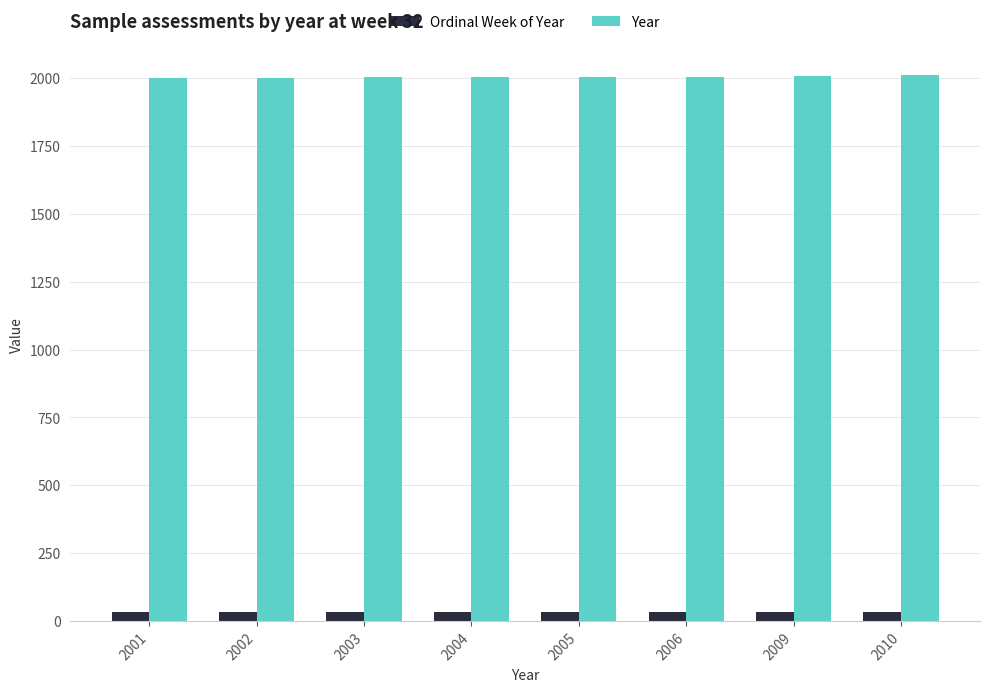

Which series has the largest total across all categories?

Year